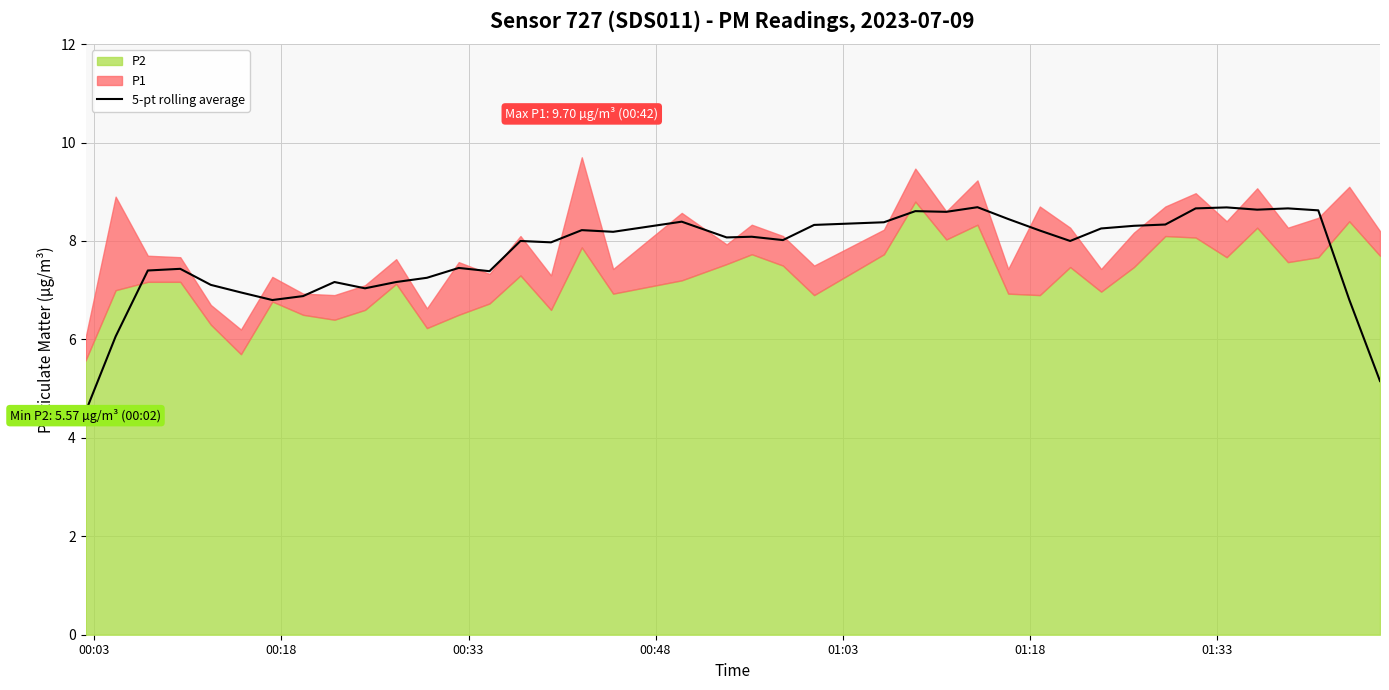

What is the minimum value shown in the chart?

4.5